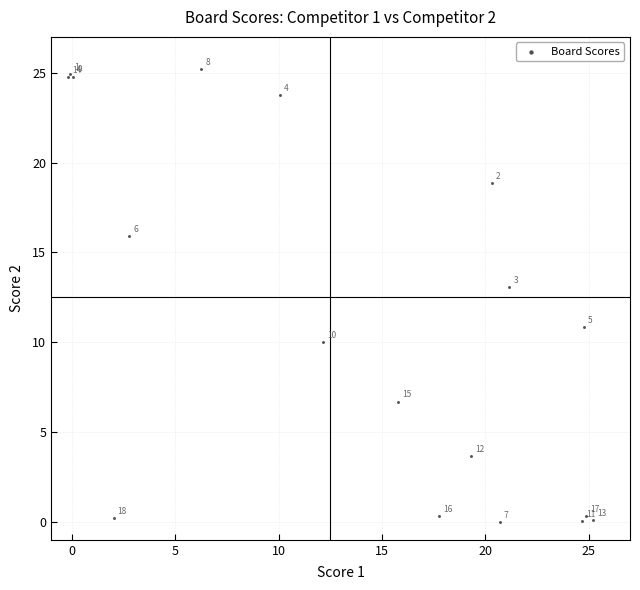

What Y value in the scatter plot is closest to 12?

13.1